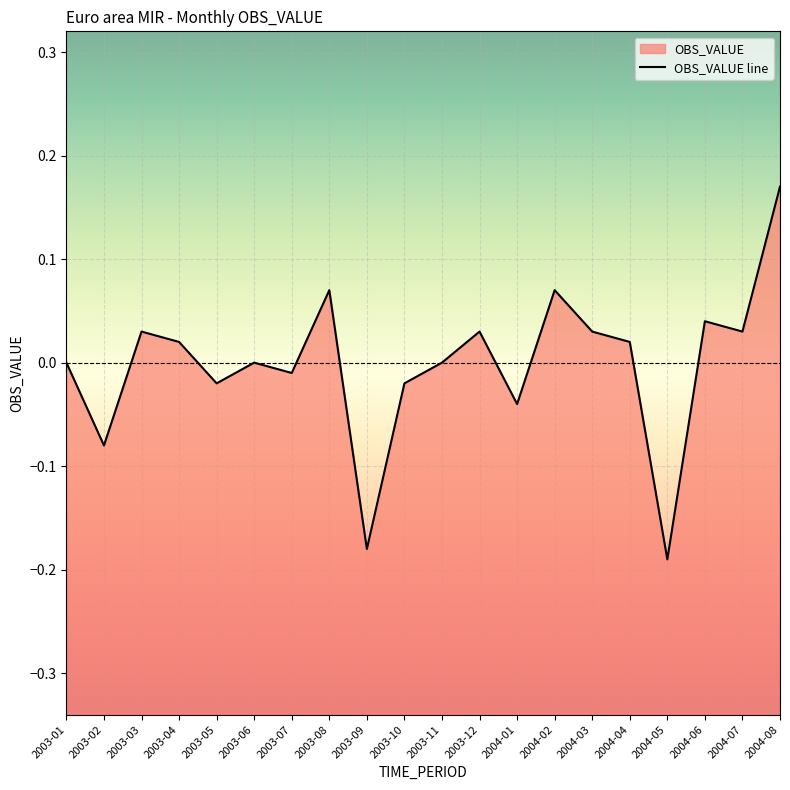

What is the difference between the maximum and minimum values?

0.4